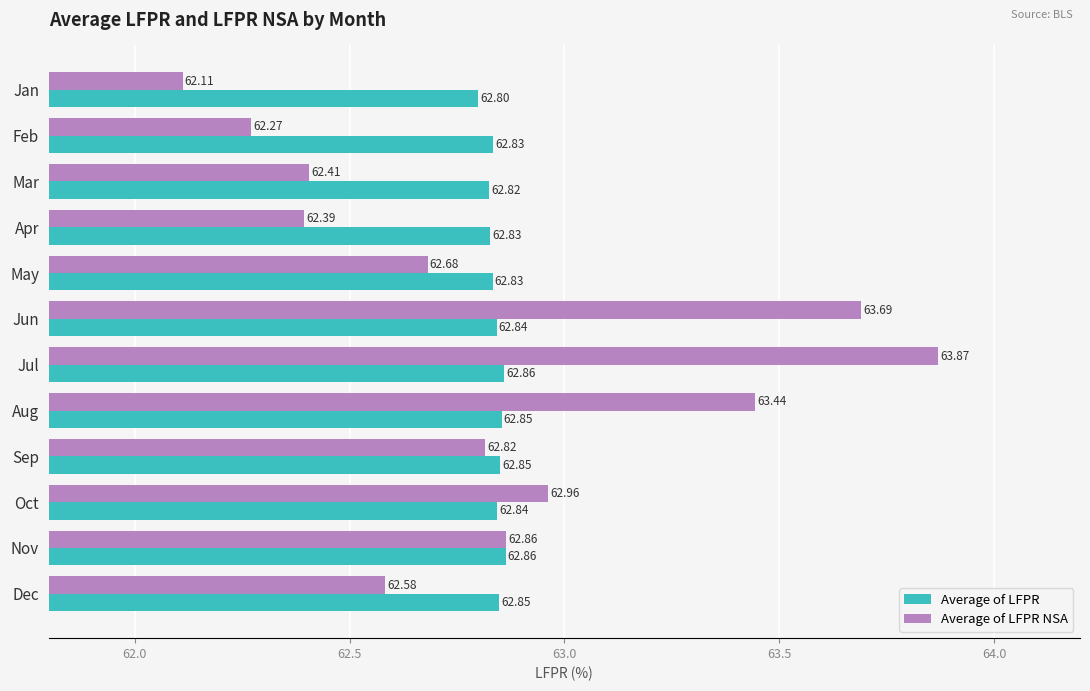

Rank the series at Jan from highest to lowest value.

Average of LFPR, Average of LFPR NSA